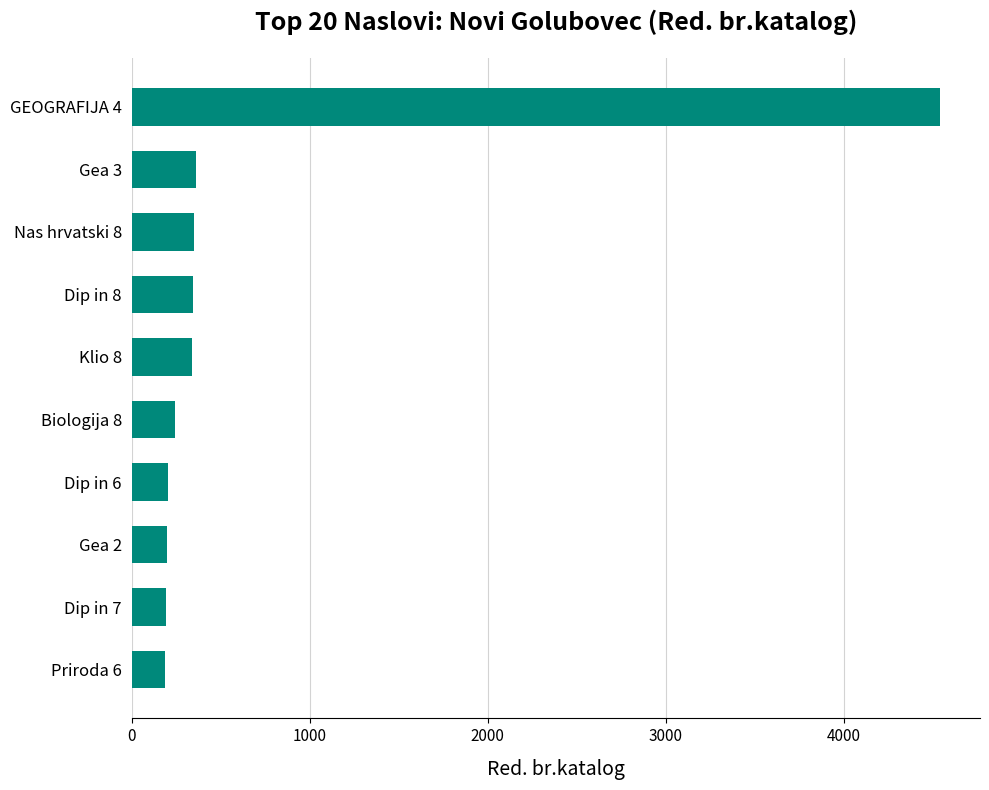

Does the chart contain stacked bars?

No